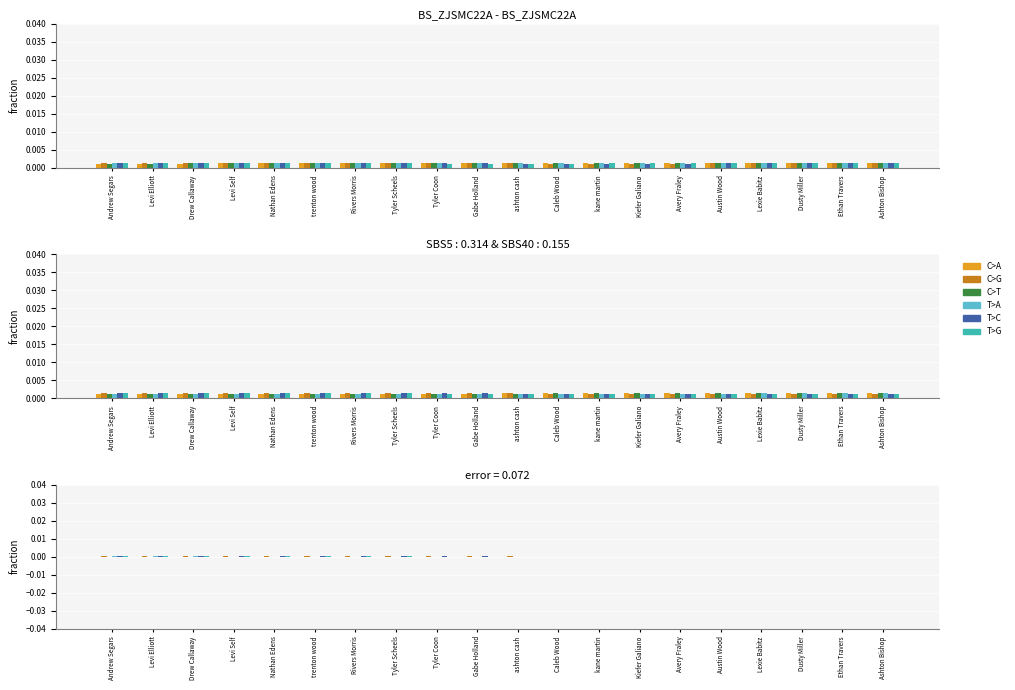

List the labels in order of T>C value, largest first.

Gabe Holland, Tyler Coon, Tyler Scheels, Rivers Morris, trenton wood, Nathan Edens, Levi Self, Drew Callaway, Levi Elliott, Andrew Segars, Ashton Bishop, Ethan Travers, Dusty Miller, Lexie Babitz, Austin Wood, Avery Fraley, Kiefer Galiano, kane martin, Caleb Wood, ashton cash